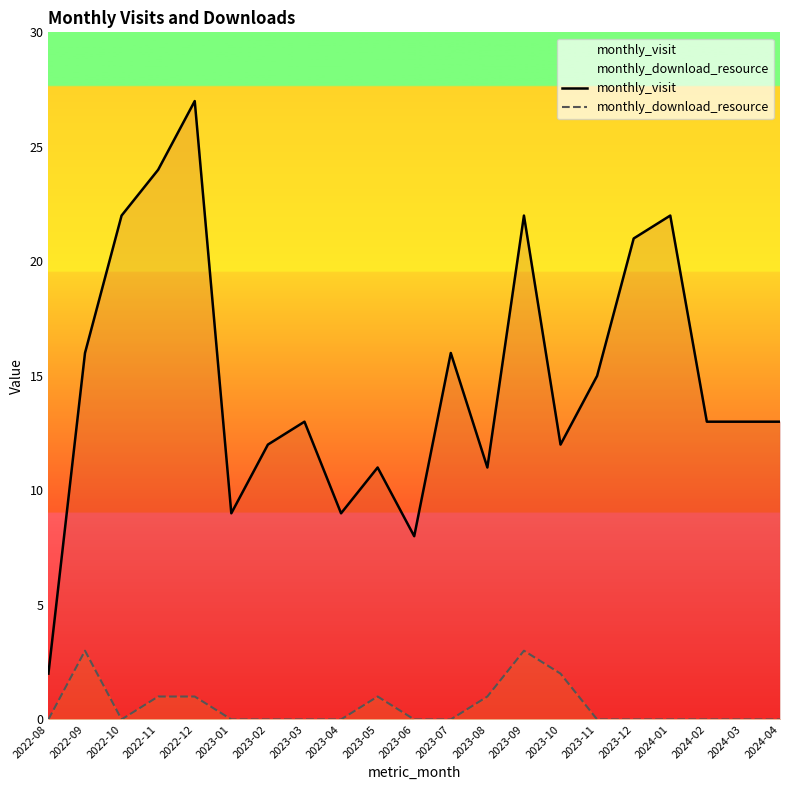

Which series has the largest total across all categories?

monthly_visit